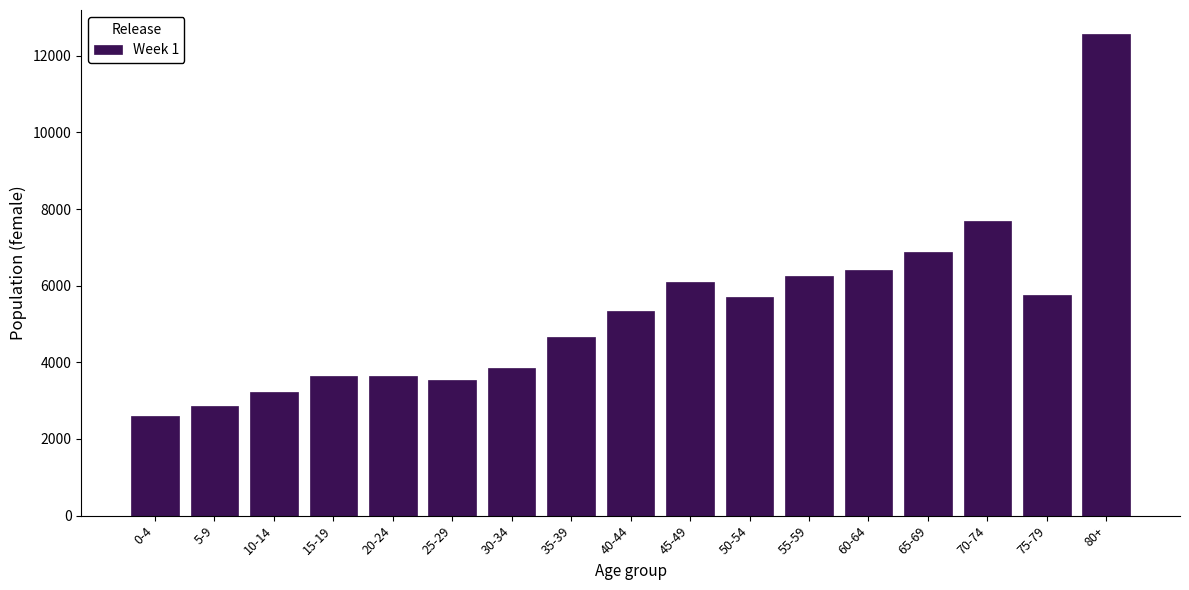

What is the sum of the values at 25-29 and 60-64?

9927